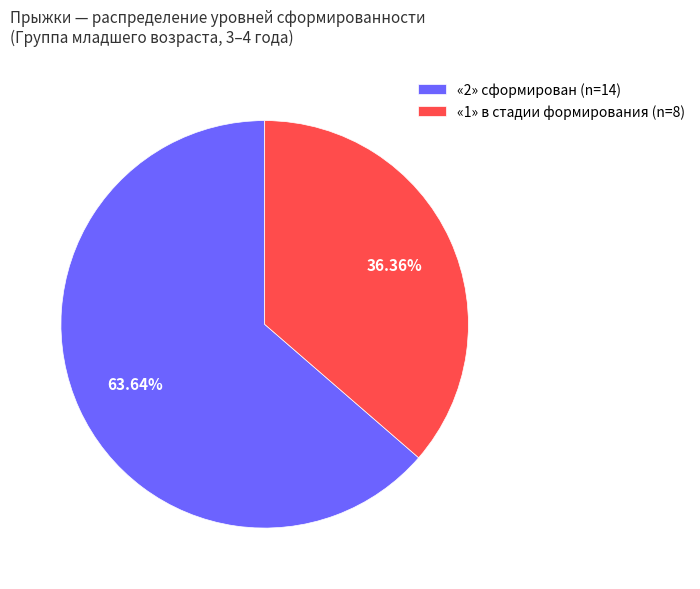

Which has a higher value, «2» сформирован (n=14) or «1» в стадии формирования (n=8)?

«2» сформирован (n=14)